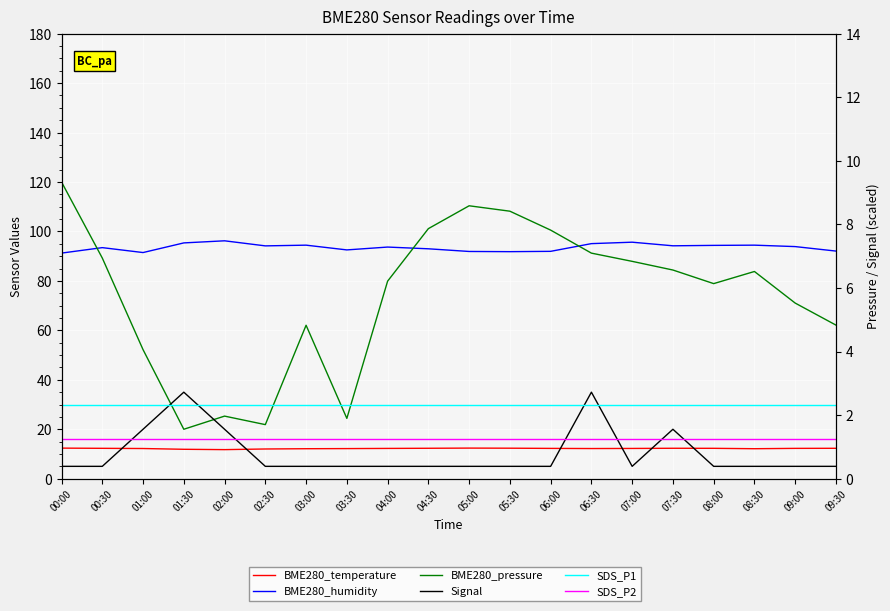

How many values in the BME280_humidity series exceed 93?

12